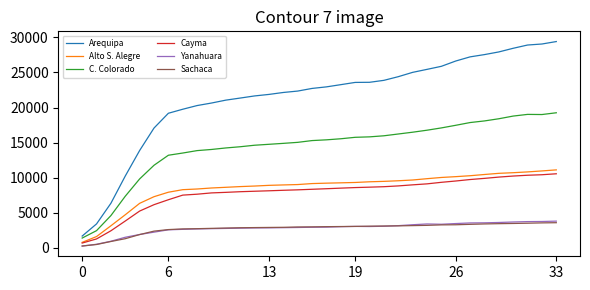

True or false: Arequipa and Yanahuara cross at least once.

False